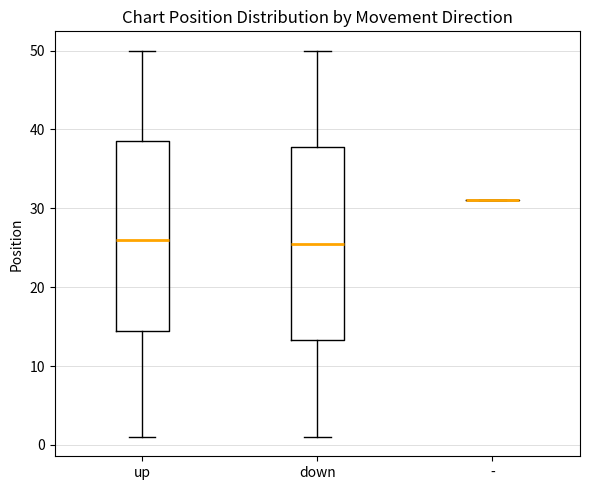

Reading left to right, read every box against the y-axis: the position of its median line, the range the box covers, and the ends of its whiskers. The values are not printed on the chart, so give them approximately, as read against the axis.

up: median 26, box 15 to 39, whiskers 1 to 50
down: median 26, box 13 to 38, whiskers 1 to 50
-: box collapsed to a line at 31, whiskers 31 to 31